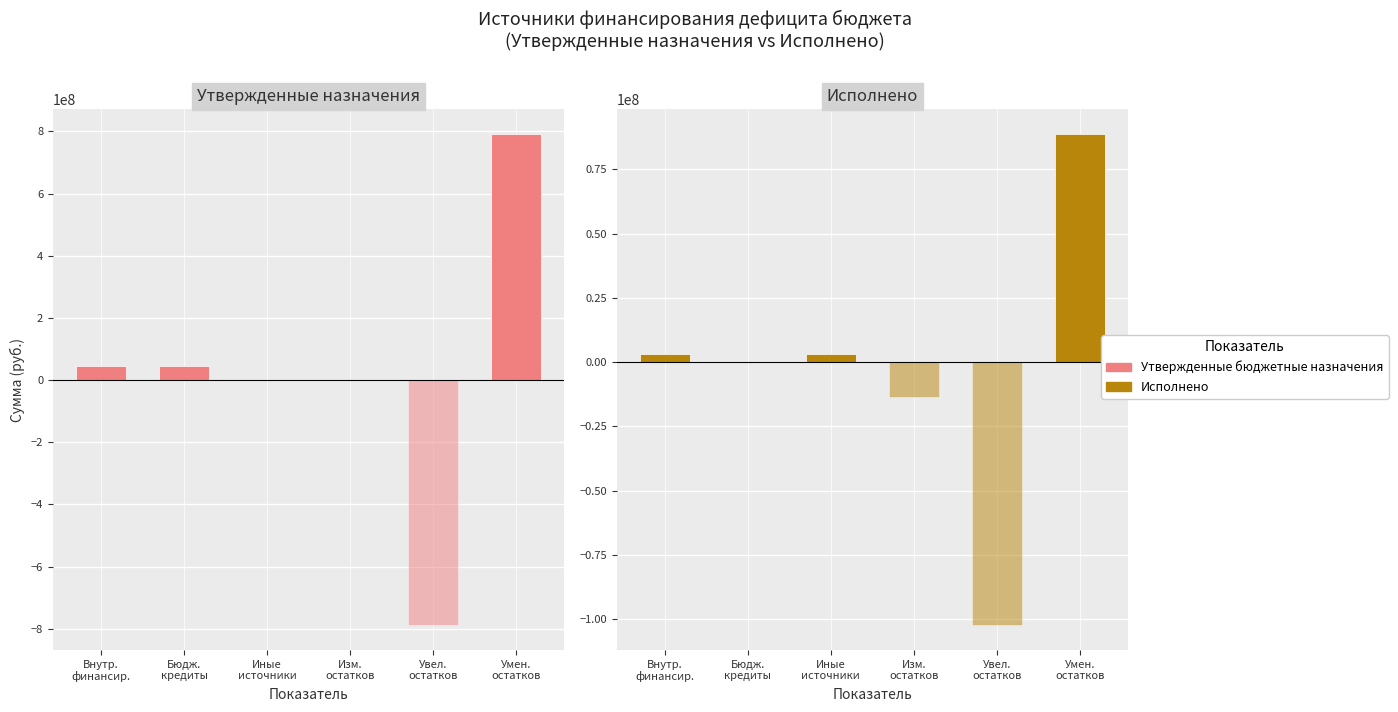

True or false: Утвержденные бюджетные назначения has a value of 46000000.0 at Бюдж.
кредиты.

True